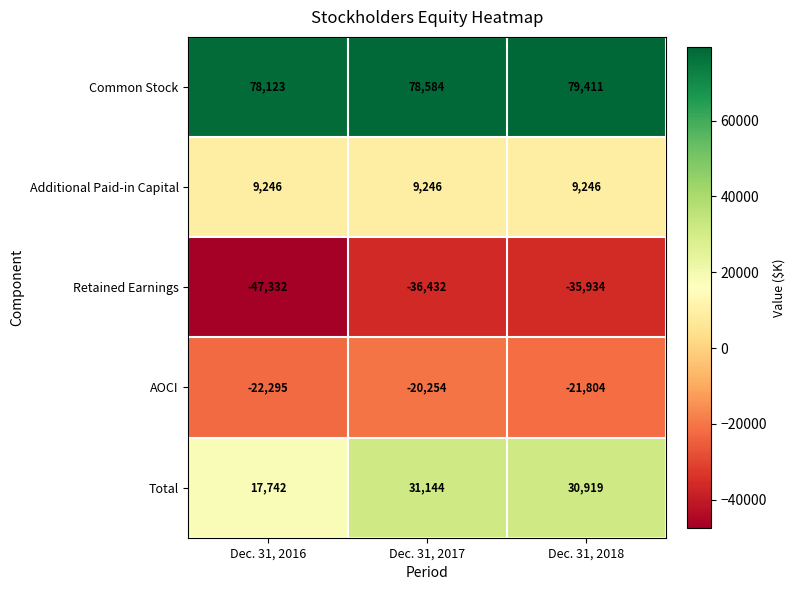

What is the maximum value shown in the chart?

79411